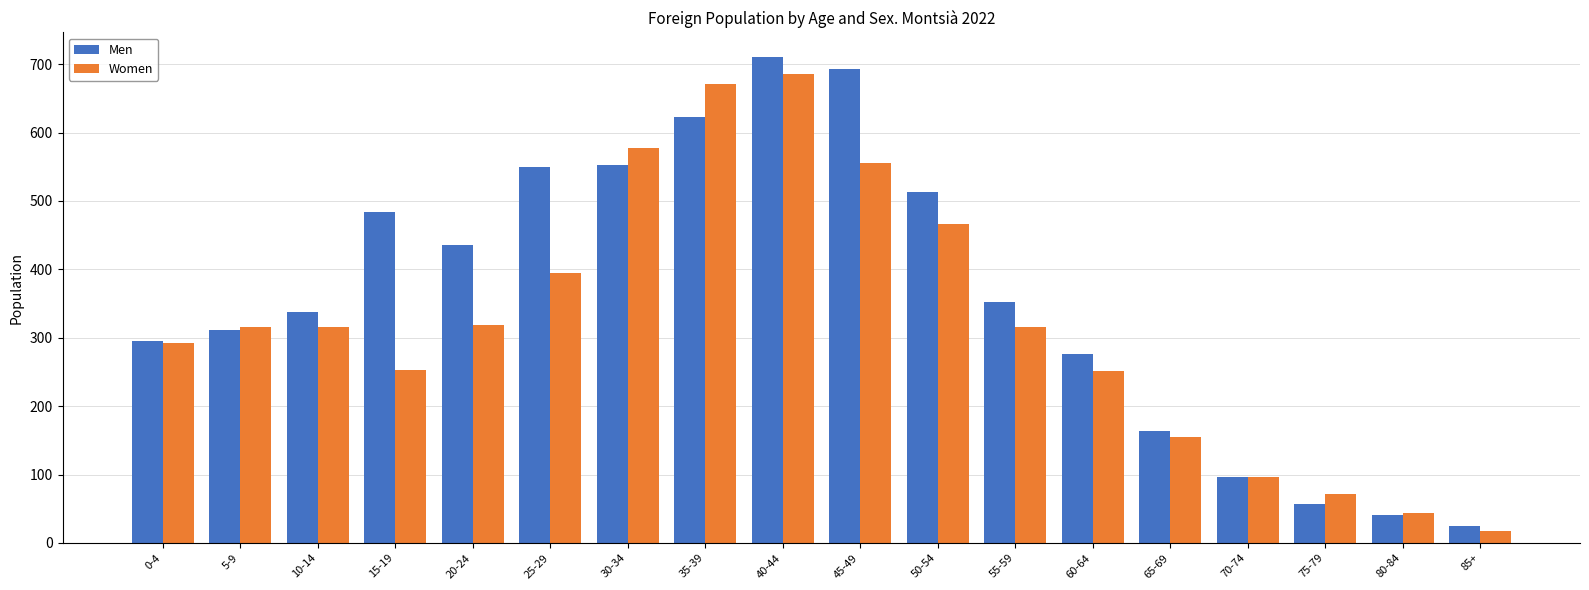

At which category is the sum across all series the highest?

40-44